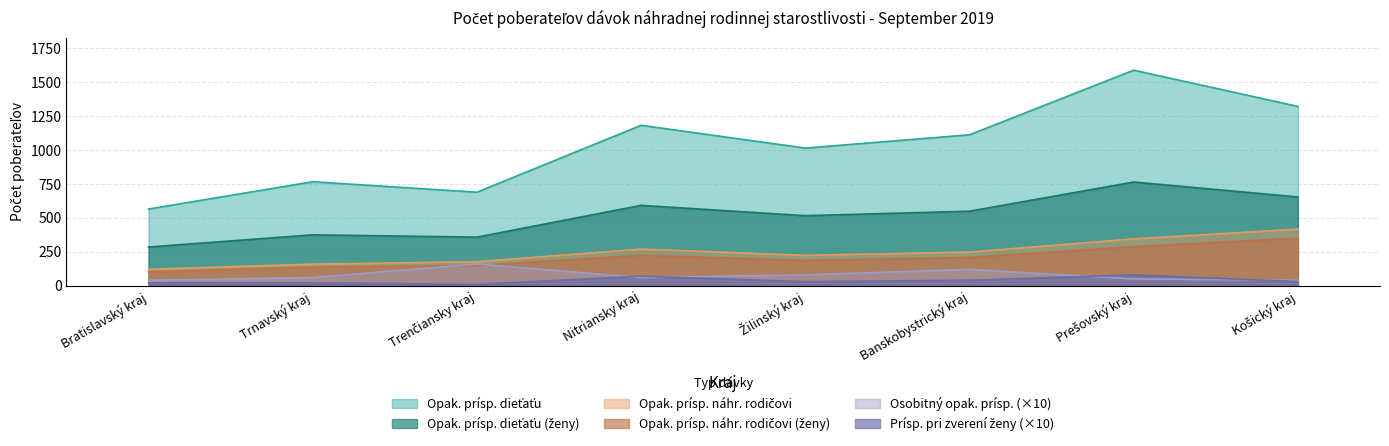

What is the average value of the Opak. prísp. dieťaťu series?

1030